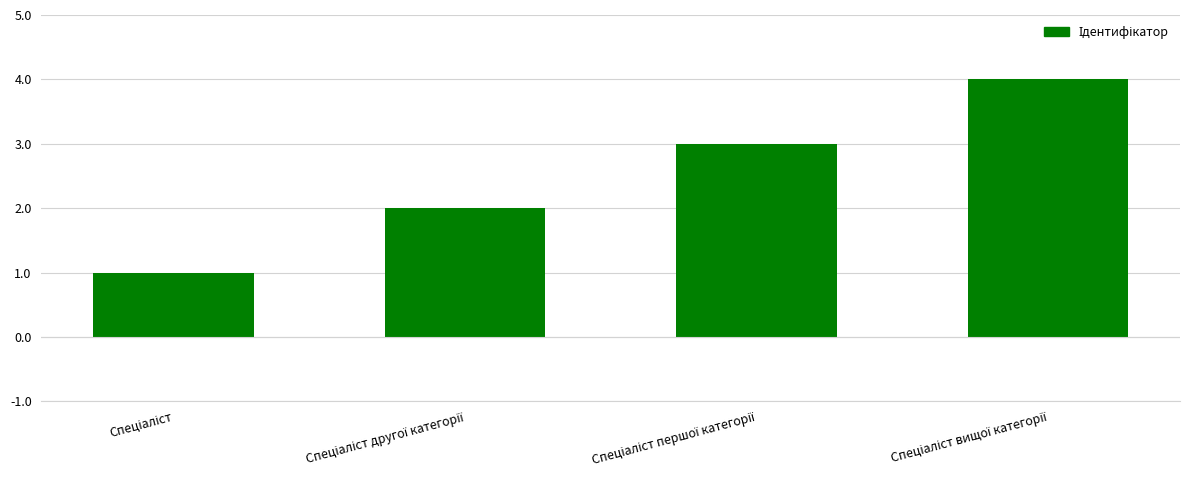

How many data points does each series have?

4